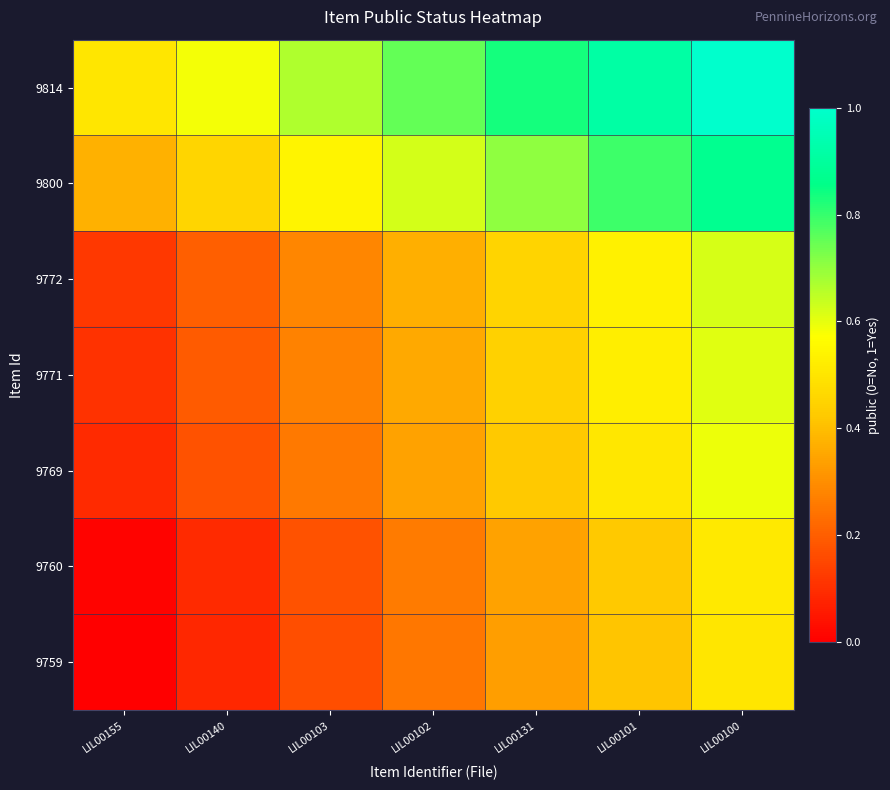

Reading right to left, what are all the values shown in this chart?

9814: LIL00100=1.0	LIL00101=0.9	LIL00131=0.8	LIL00102=0.8	LIL00103=0.7	LIL00140=0.6	LIL00155=0.5
9800: LIL00100=0.9	LIL00101=0.8	LIL00131=0.7	LIL00102=0.6	LIL00103=0.5	LIL00140=0.5	LIL00155=0.4
9772: LIL00100=0.6	LIL00101=0.5	LIL00131=0.5	LIL00102=0.4	LIL00103=0.3	LIL00140=0.2	LIL00155=0.1
9771: LIL00100=0.6	LIL00101=0.5	LIL00131=0.4	LIL00102=0.4	LIL00103=0.3	LIL00140=0.2	LIL00155=0.1
9769: LIL00100=0.6	LIL00101=0.5	LIL00131=0.4	LIL00102=0.3	LIL00103=0.3	LIL00140=0.2	LIL00155=0.1
9760: LIL00100=0.5	LIL00101=0.4	LIL00131=0.3	LIL00102=0.3	LIL00103=0.2	LIL00140=0.1	LIL00155=0.0
9759: LIL00100=0.5	LIL00101=0.4	LIL00131=0.3	LIL00102=0.2	LIL00103=0.2	LIL00140=0.1	LIL00155=0.0